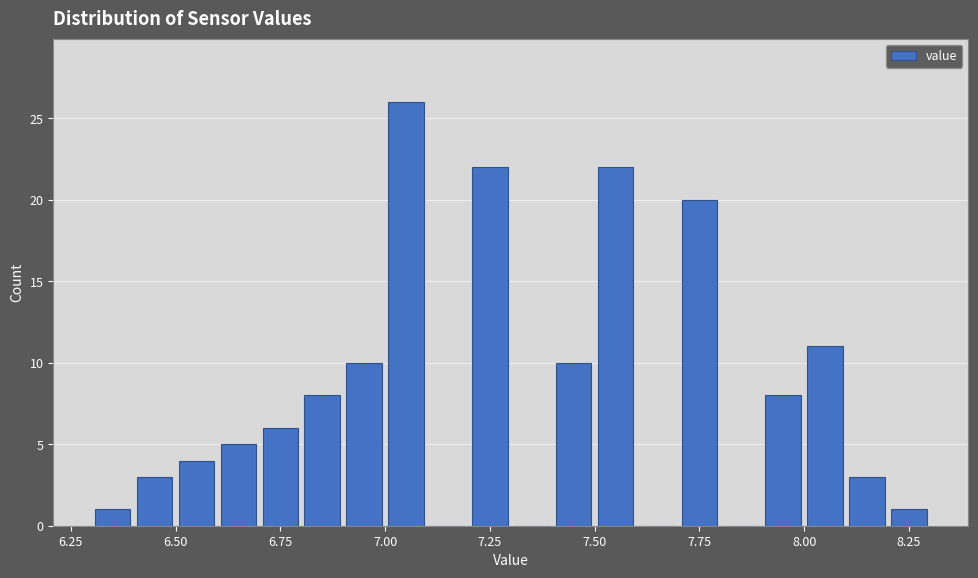

Read against the x-axis, roughly where is the centre of the tallest bar?

7.05